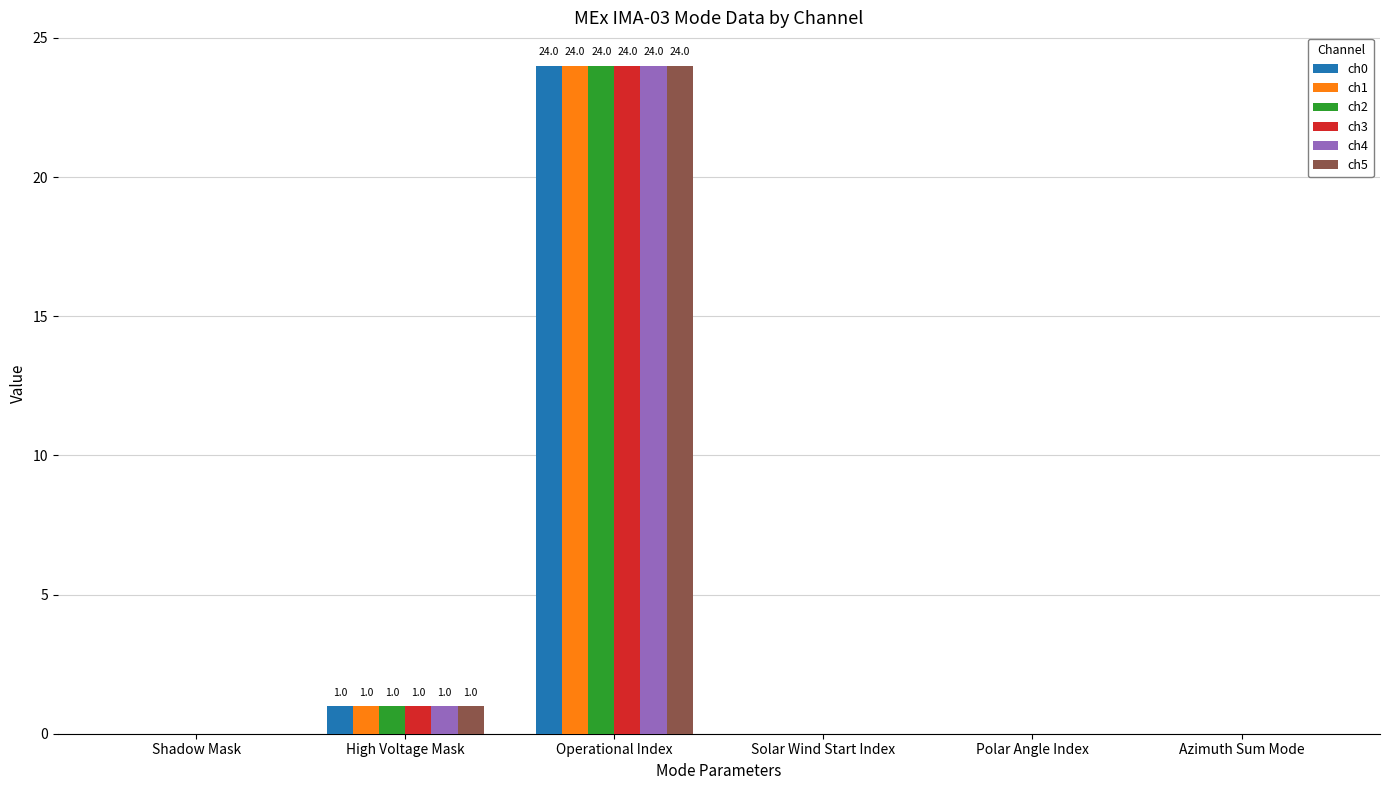

Which category has the highest value across all series?

Operational Index